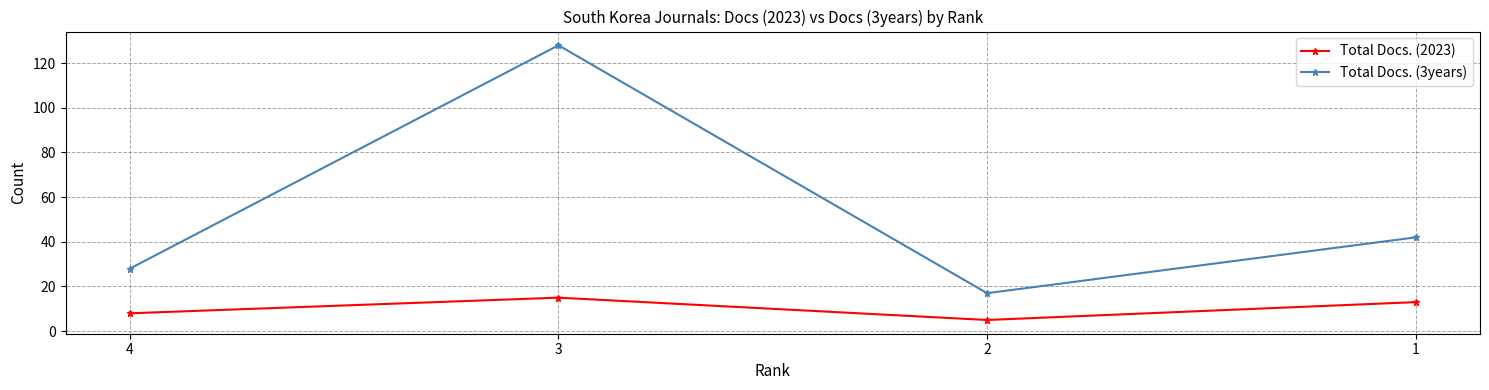

Is the value of Total Docs. (3years) at 3 greater than the value of Total Docs. (2023) at 4?

Yes